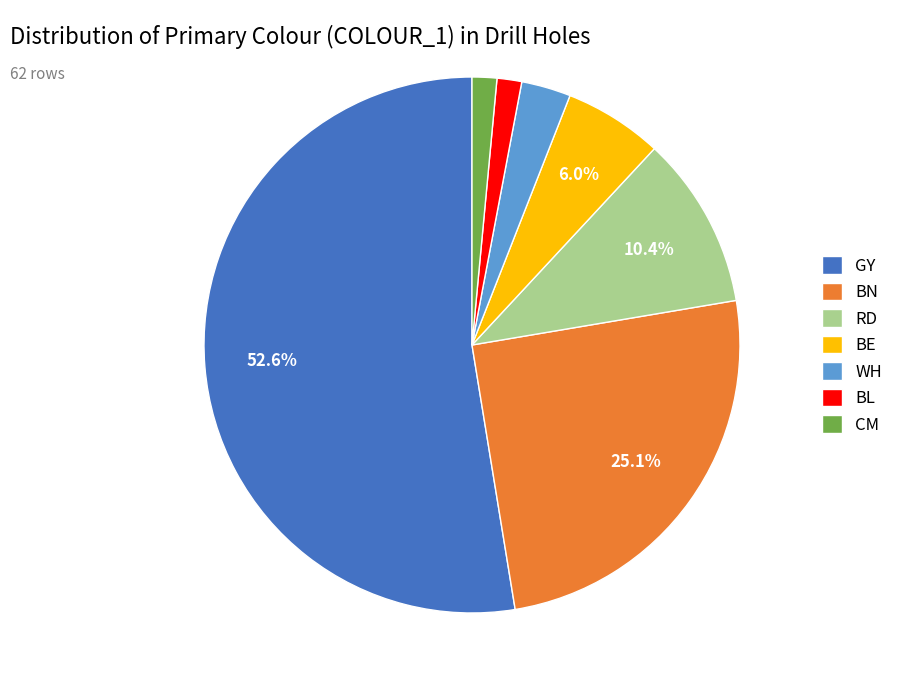

To the nearest percent, what is the difference between the BE and WH slice percentages?

3%